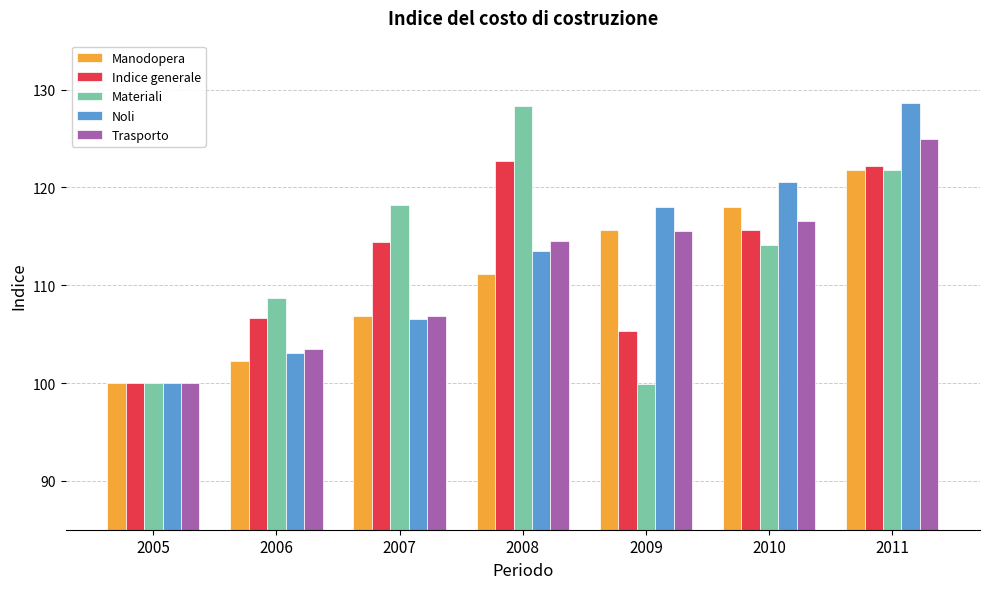

What is the difference between the highest and lowest values at 2008?

17.2